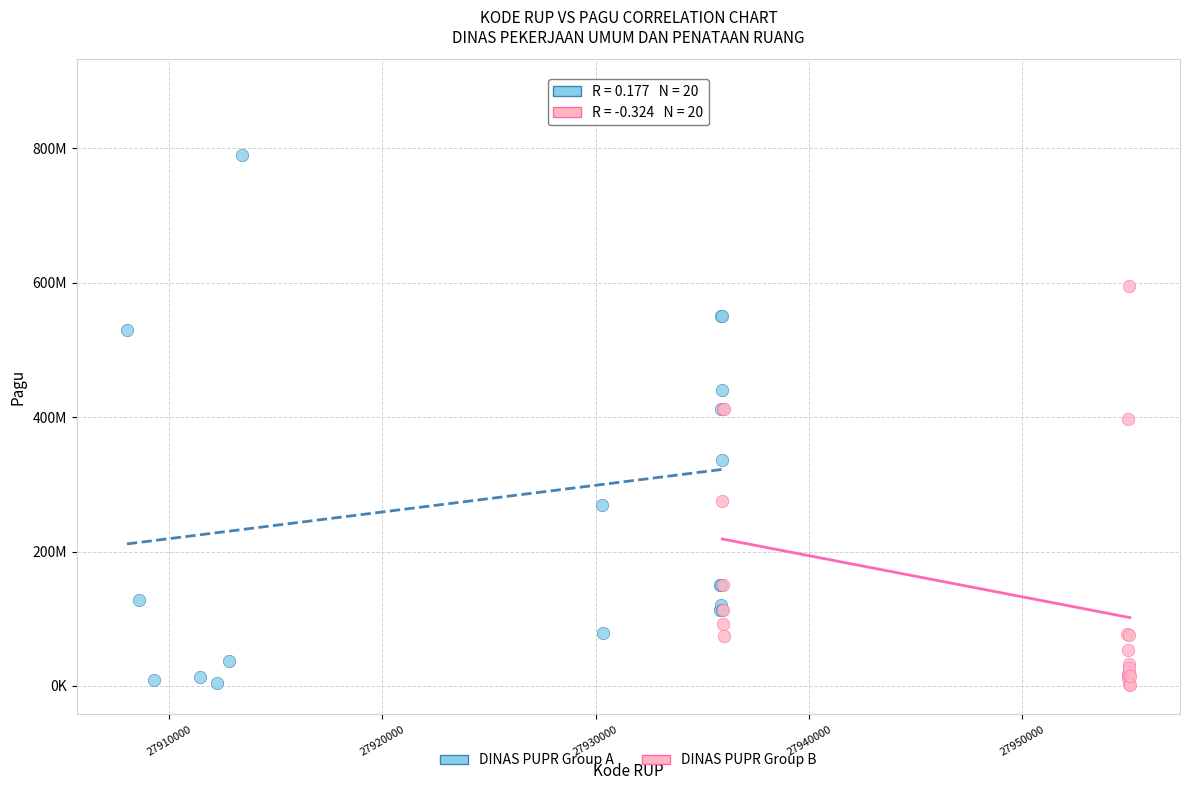

Which series contains the highest Y value?

DINAS PUPR Group A